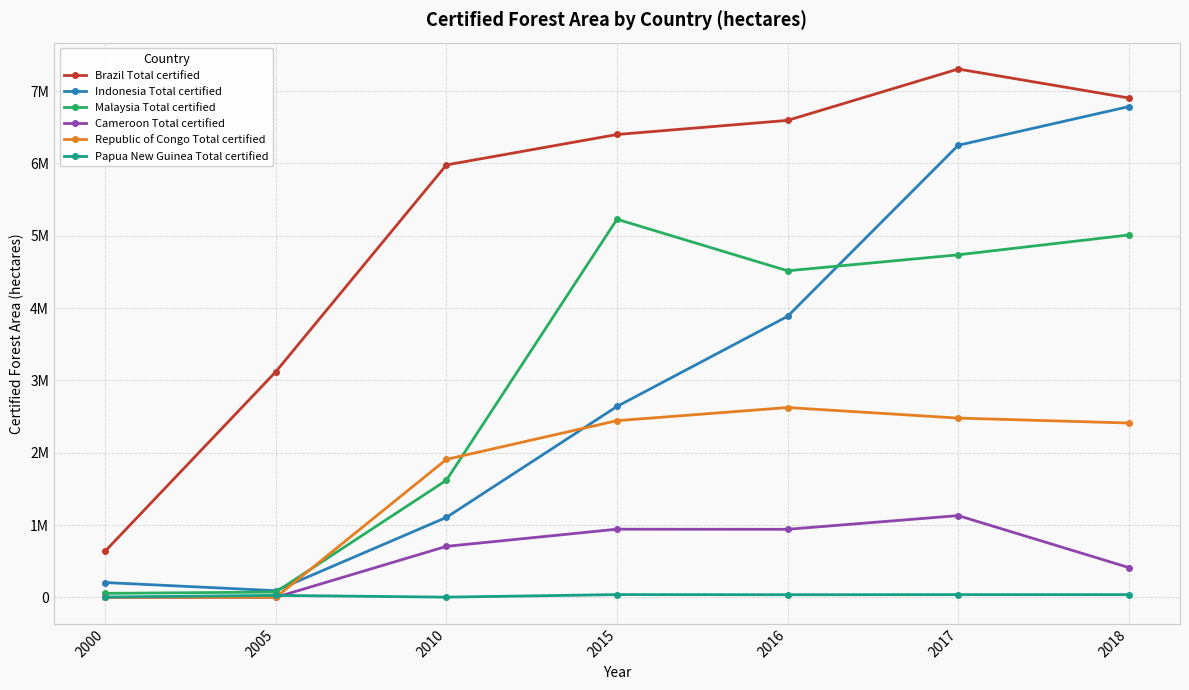

True or false: Brazil Total certified and Malaysia Total certified intersect in this chart.

False